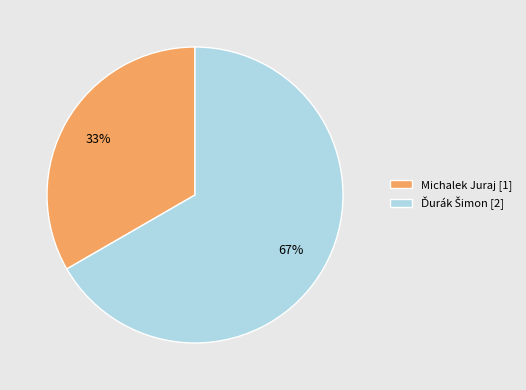

To the nearest percent, what is the average slice percentage?

50%